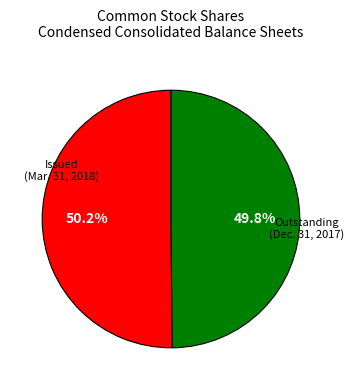

Is there any slice that represents more than half of the pie?

Yes